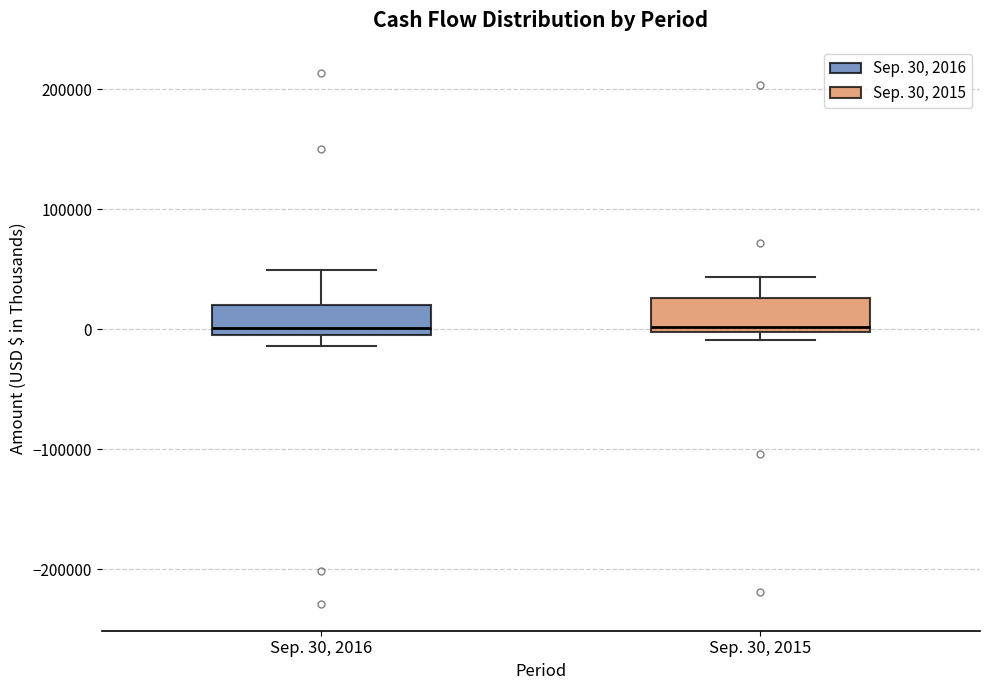

Reading left to right, transcribe this box plot: for each box, give where its median line is, the range the box spans, and where its two whiskers end, as read against the y-axis. The values are not printed on the chart, so give them approximately, as read against the axis.

Sep. 30, 2016: median 0 (just above the box's lower edge), box 0 to 20000, whiskers -10000 to 50000
Sep. 30, 2015: median 0 (just above the box's lower edge), box 0 to 30000, whiskers -10000 to 40000